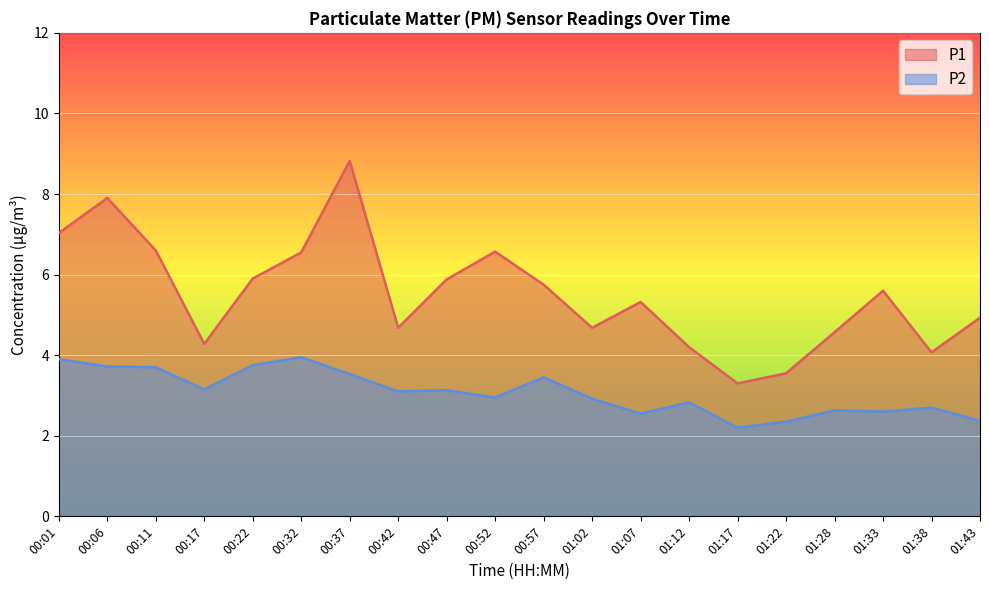

True or false: P1 has more than 2 interior local peaks.

True